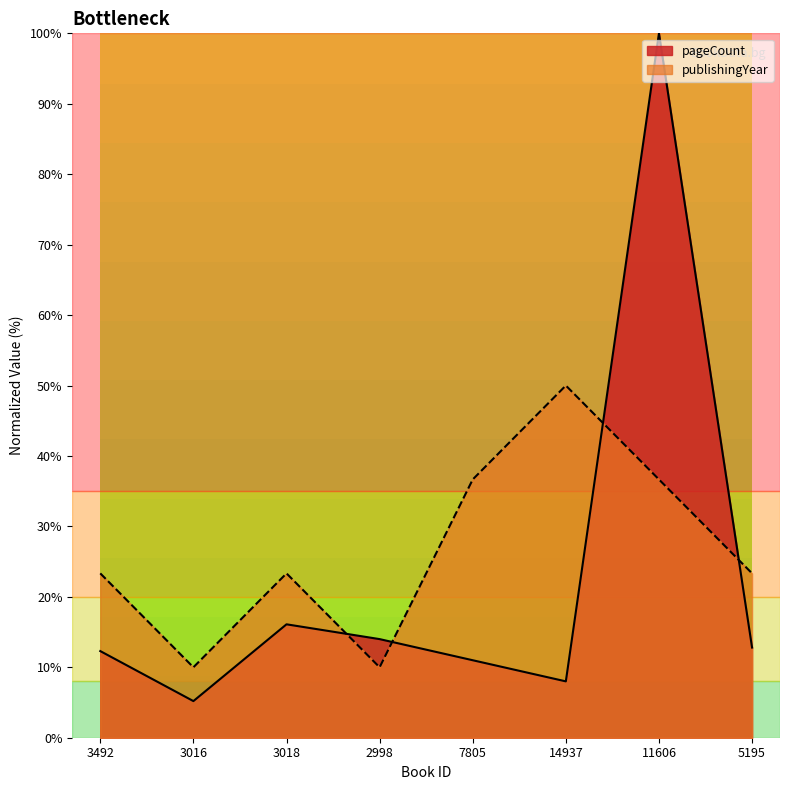

Between which two adjacent categories do pageCount and publishingYear first intersect?

3018 and 2998